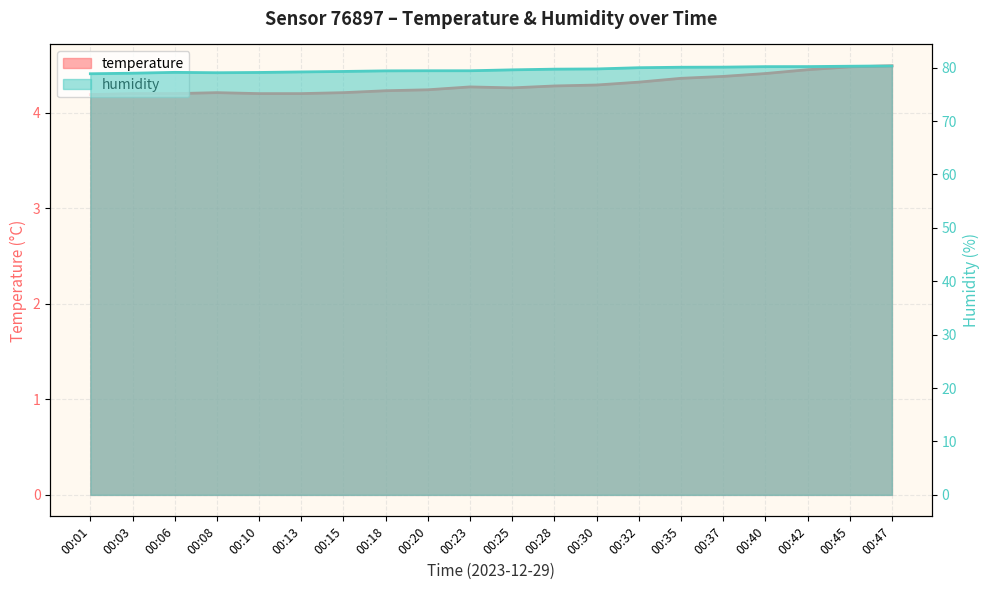

At which label does humidity reach its peak?

00:47